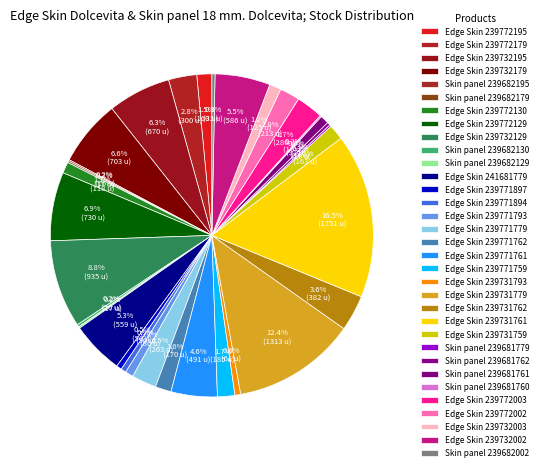

Rank the categories by value from lowest to highest.

Skin panel 239682195, Skin panel 239681760, Skin panel 239682179, Skin panel 239682129, Skin panel 239681779, Skin panel 239682130, Skin panel 239681762, Skin panel 239682002, Edge Skin 239771897, Edge Skin 239771894, Edge Skin 239731793, Edge Skin 239771793, Skin panel 239681761, Edge Skin 239772130, Edge Skin 239732003, Edge Skin 239772195, Edge Skin 239731759, Edge Skin 239771762, Edge Skin 239771759, Edge Skin 239772002, Edge Skin 239771779, Edge Skin 239772003, Edge Skin 239772179, Edge Skin 239731762, Edge Skin 239771761, Edge Skin 241681779, Edge Skin 239732002, Edge Skin 239732195, Edge Skin 239732179, Edge Skin 239772129, Edge Skin 239732129, Edge Skin 239731779, Edge Skin 239731761